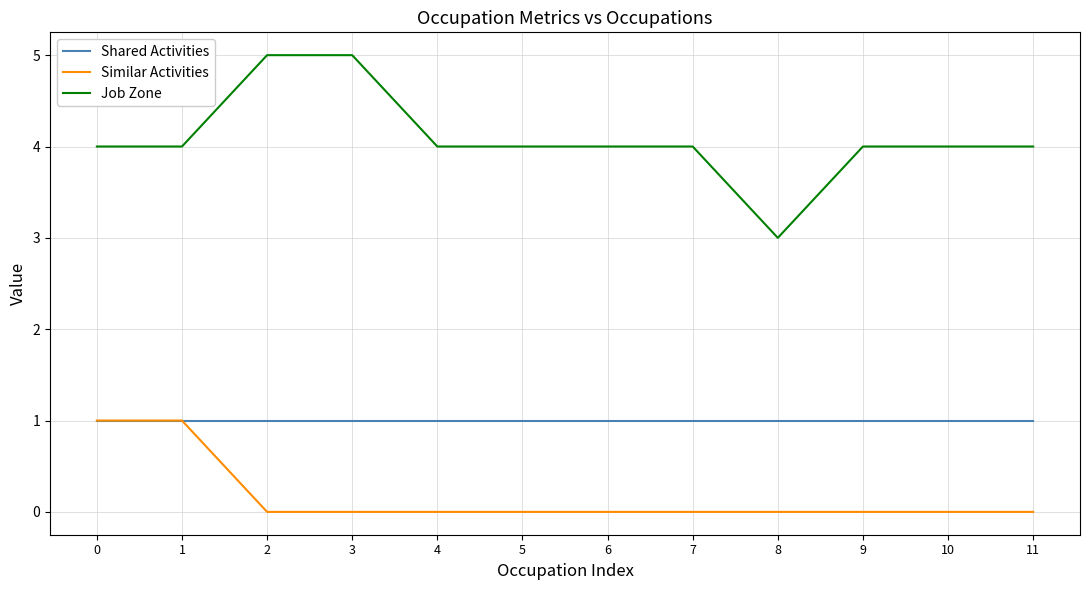

What is the difference between the highest and lowest values at 11?

4